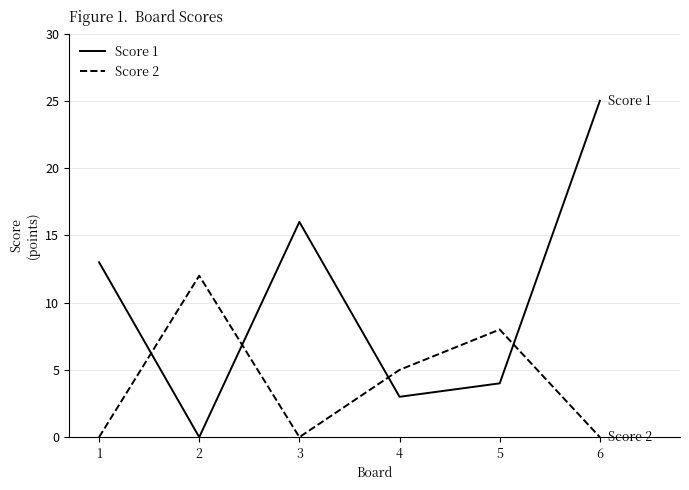

Which series has the largest range (max minus min)?

Score 1